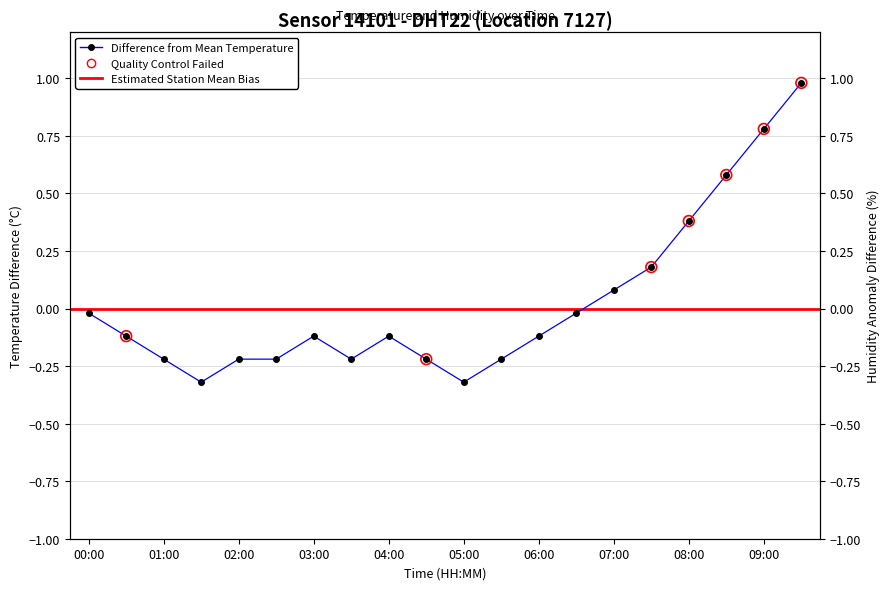

Which series has the largest total across all categories?

temperature